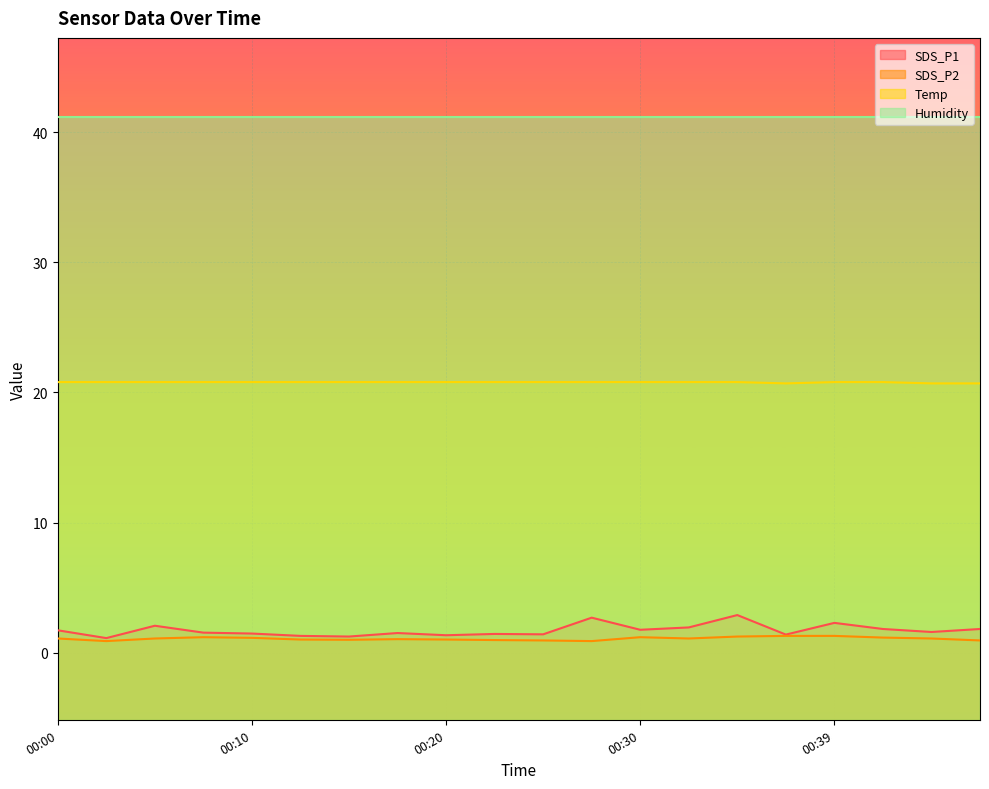

How many distinct data groups are displayed?

4